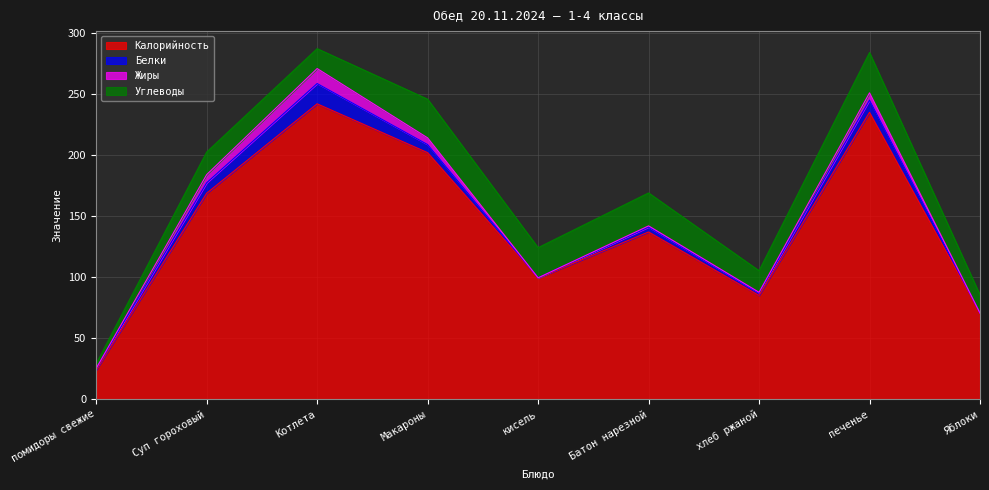

List the series in order of their peak value, highest first.

Калорийность, Углеводы, Белки, Жиры